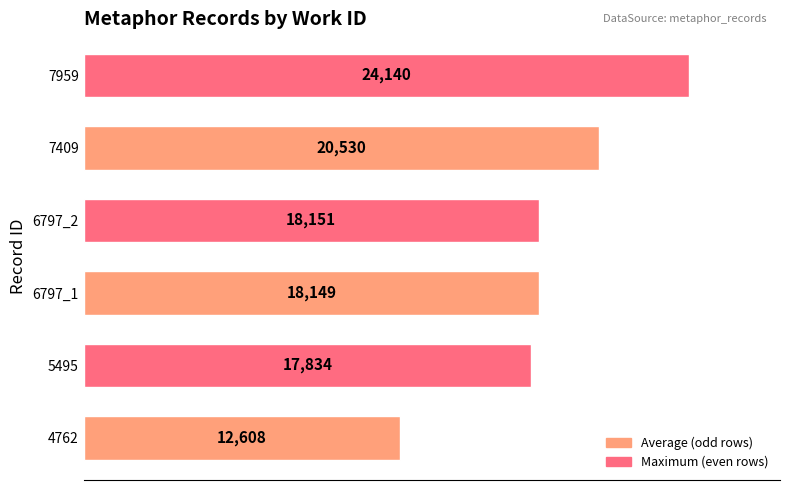

List the labels in order of value, smallest first.

4762, 5495, 6797_1, 6797_2, 7409, 7959